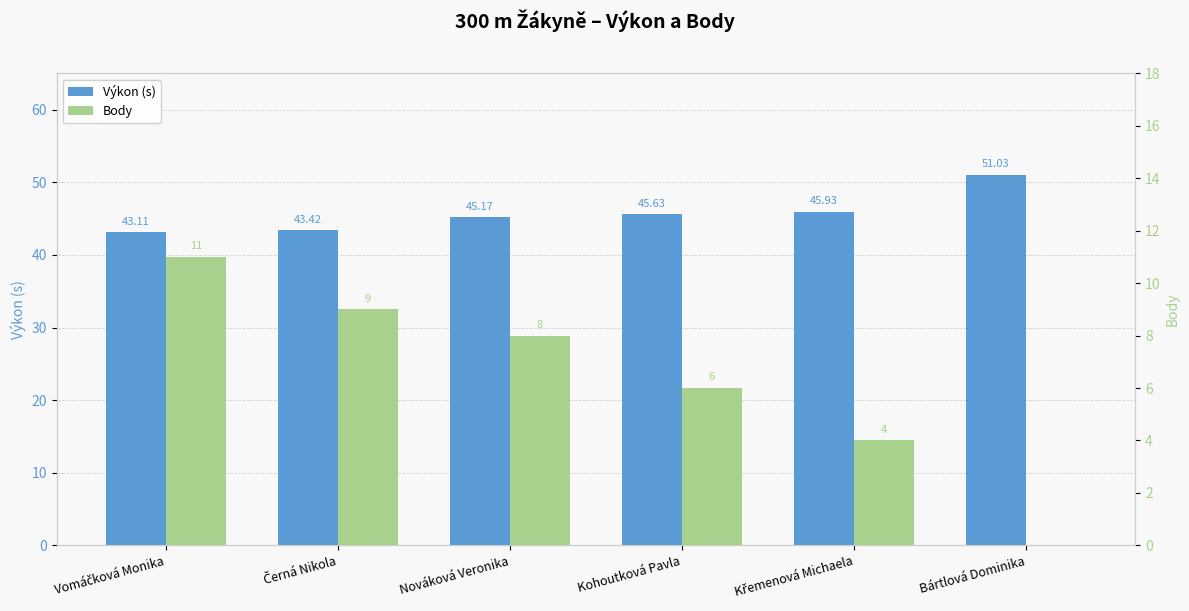

What is the difference between the maximum and second lowest values in the Body series?

7.0